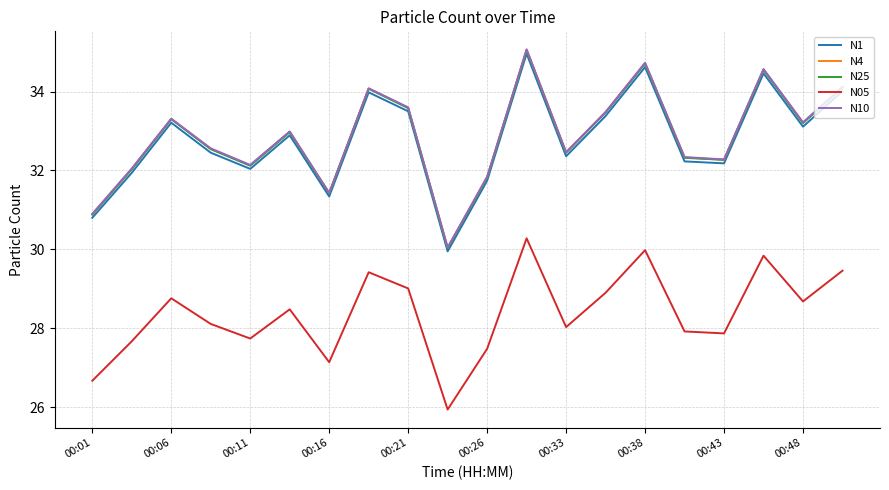

True or false: N10 and N05 intersect in this chart.

False